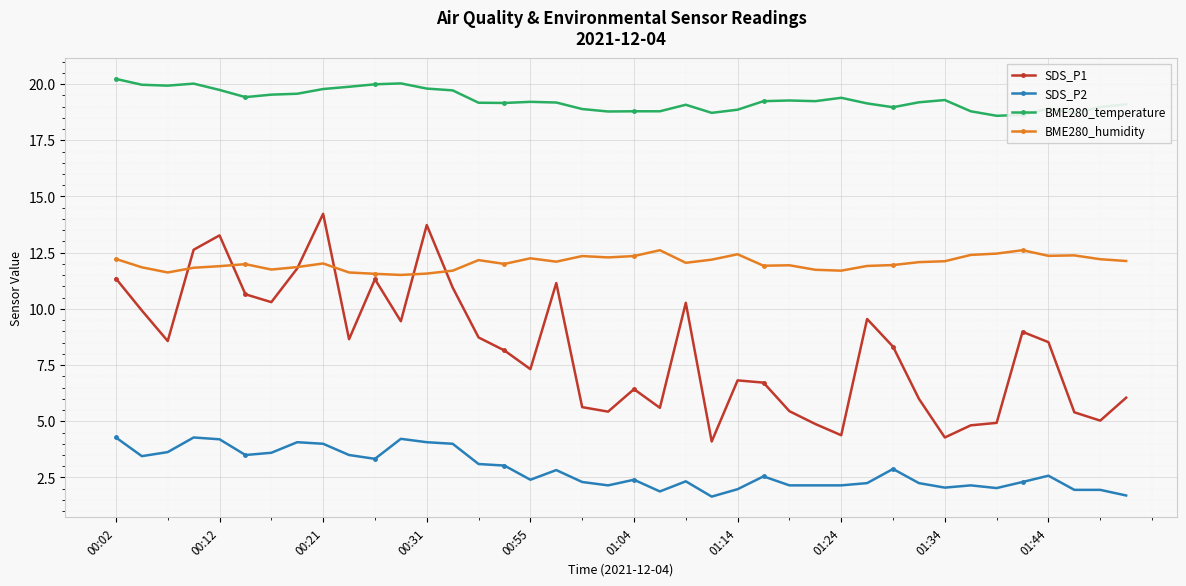

What is the value of the BME280_humidity point at the 40th from the left?

12.1